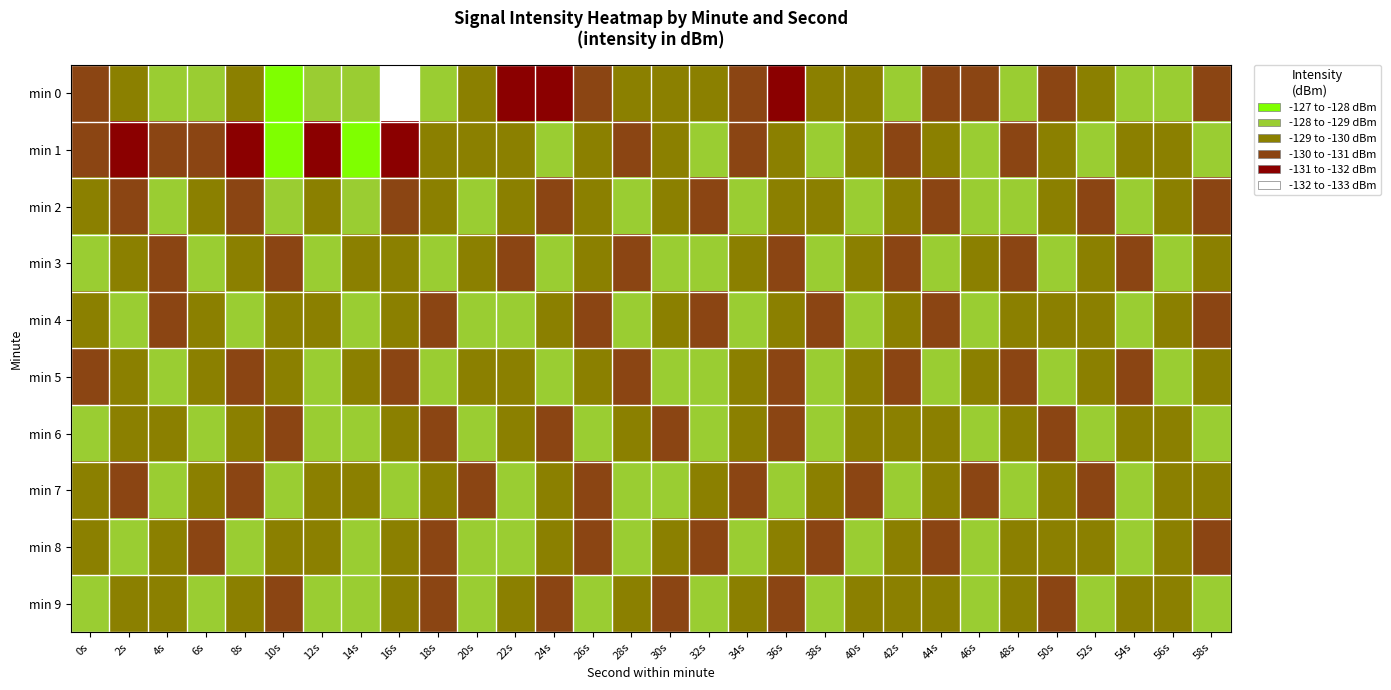

Which has a higher value, 22s or 26s?

26s